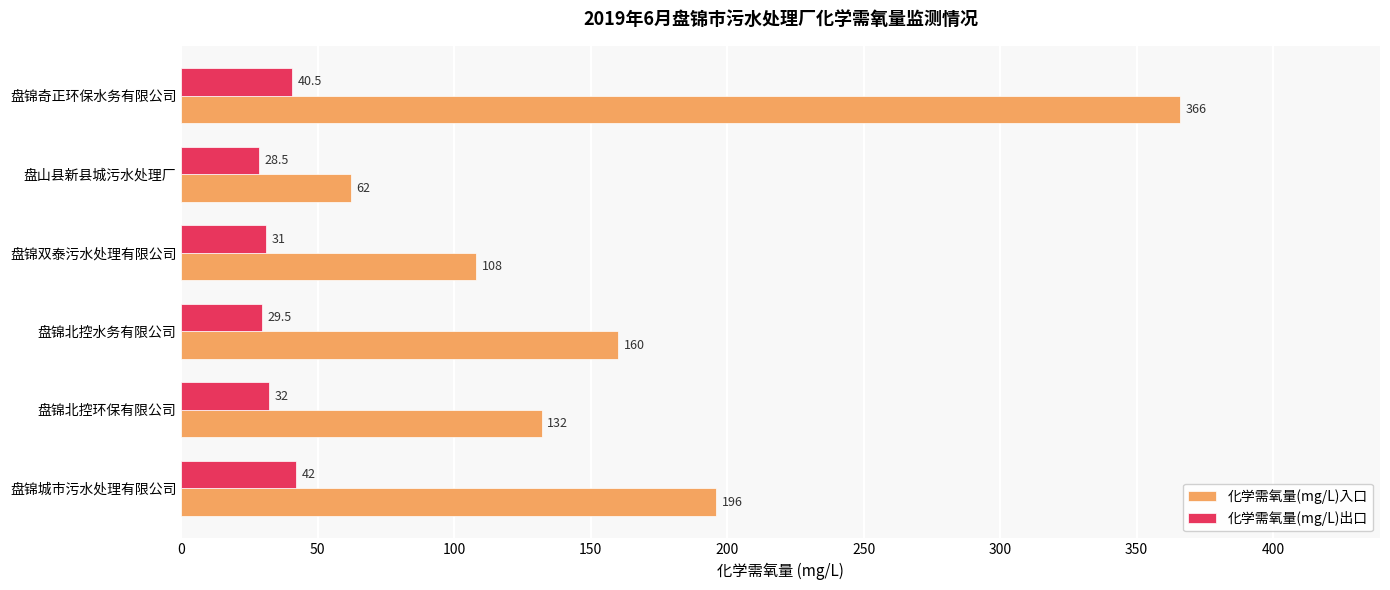

How many values in the 化学需氧量(mg/L)入口 series are below 160?

3